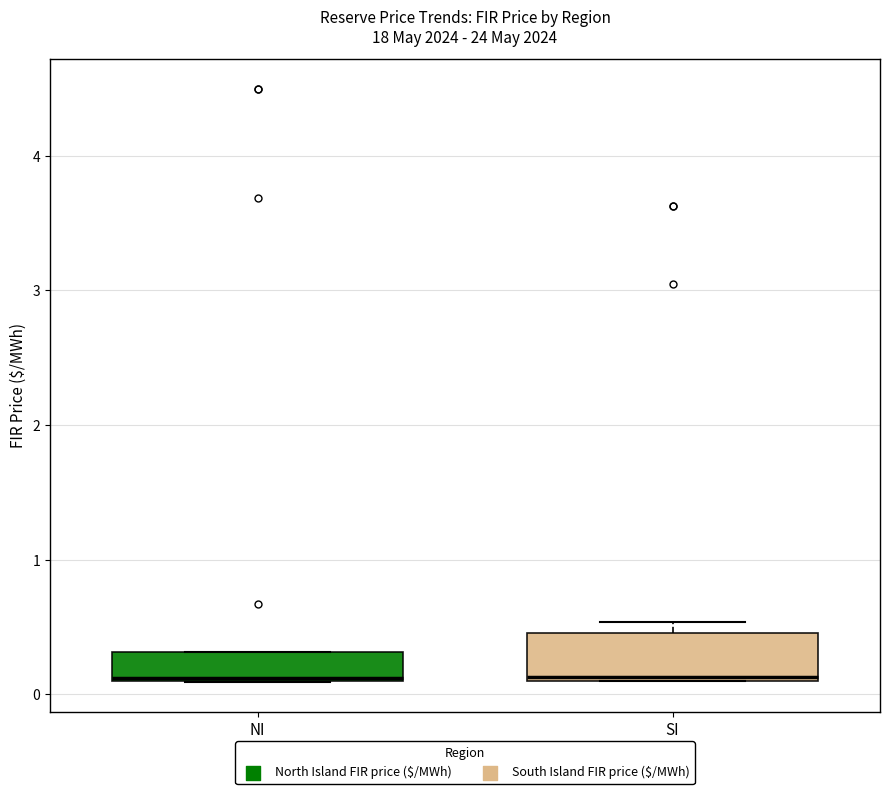

Where is the upper edge of the box for NI on the y-axis? The values are not printed on the chart, so give them approximately, as read against the axis.

0.3